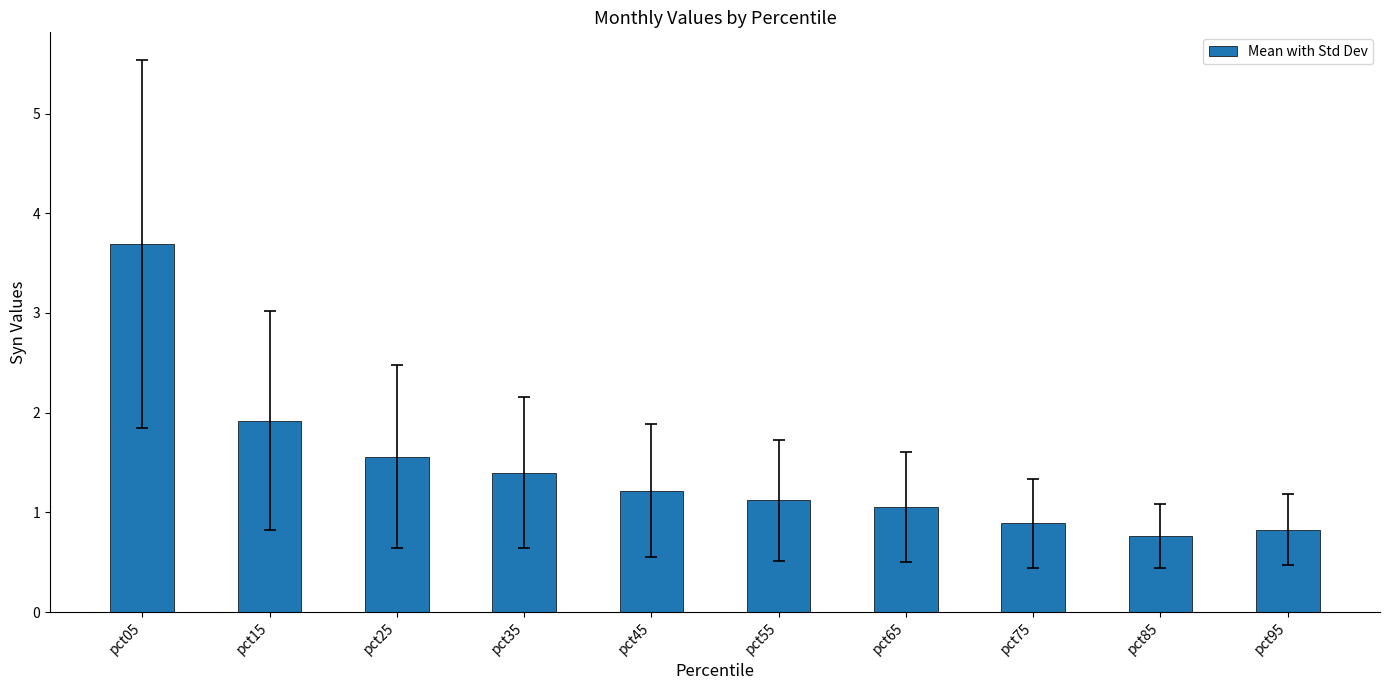

Where is the data nearest to the value 2?

pct15